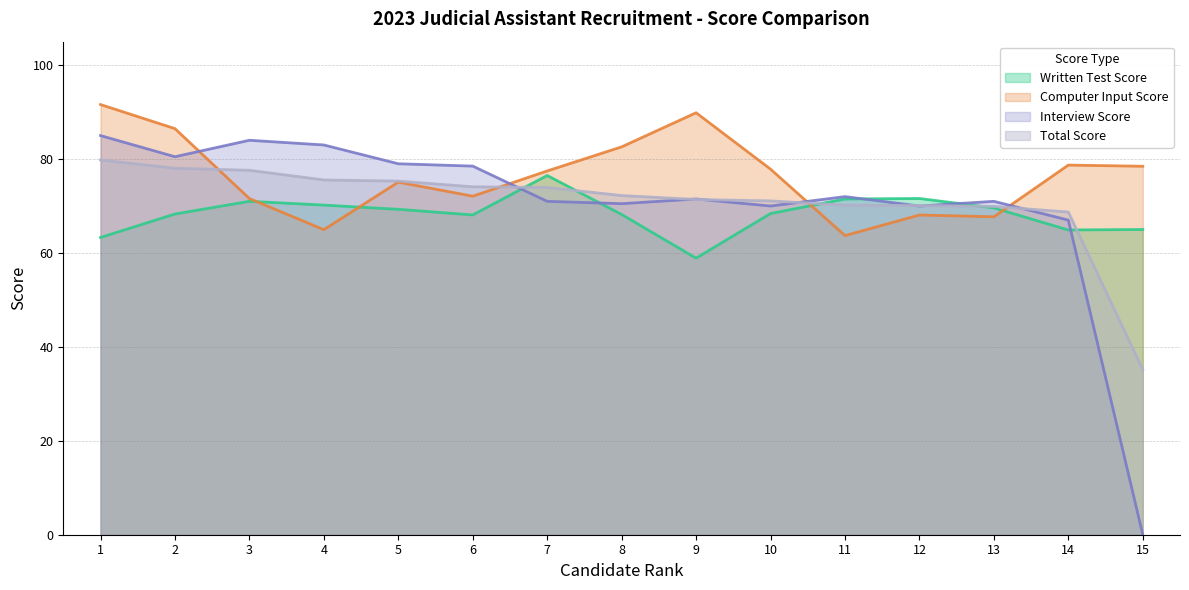

Reading right to left, extract all data points from this chart.

Written Test Score: 15=65.0	14=64.9	13=69.6	12=71.6	11=71.5	10=68.4	9=58.9	8=68.2	7=76.5	6=68.1	5=69.3	4=70.2	3=71.0	2=68.3	1=63.3
Computer Input Score: 15=78.5	14=78.7	13=67.7	12=68.1	11=63.7	10=77.8	9=89.9	8=82.6	7=77.5	6=72.1	5=75.1	4=65.0	3=71.6	2=86.5	1=91.6
Interview Score: 15=0.0	14=67.0	13=71.0	12=70.0	11=72.0	10=70.0	9=71.5	8=70.5	7=71.0	6=78.5	5=79.0	4=83.0	3=84.0	2=80.5	1=85.0
Total Score: 15=35.2	14=68.7	13=69.9	12=70.1	11=70.2	10=71.1	9=71.4	8=72.2	7=73.9	6=74.1	5=75.3	4=75.6	3=77.6	2=78.0	1=79.8